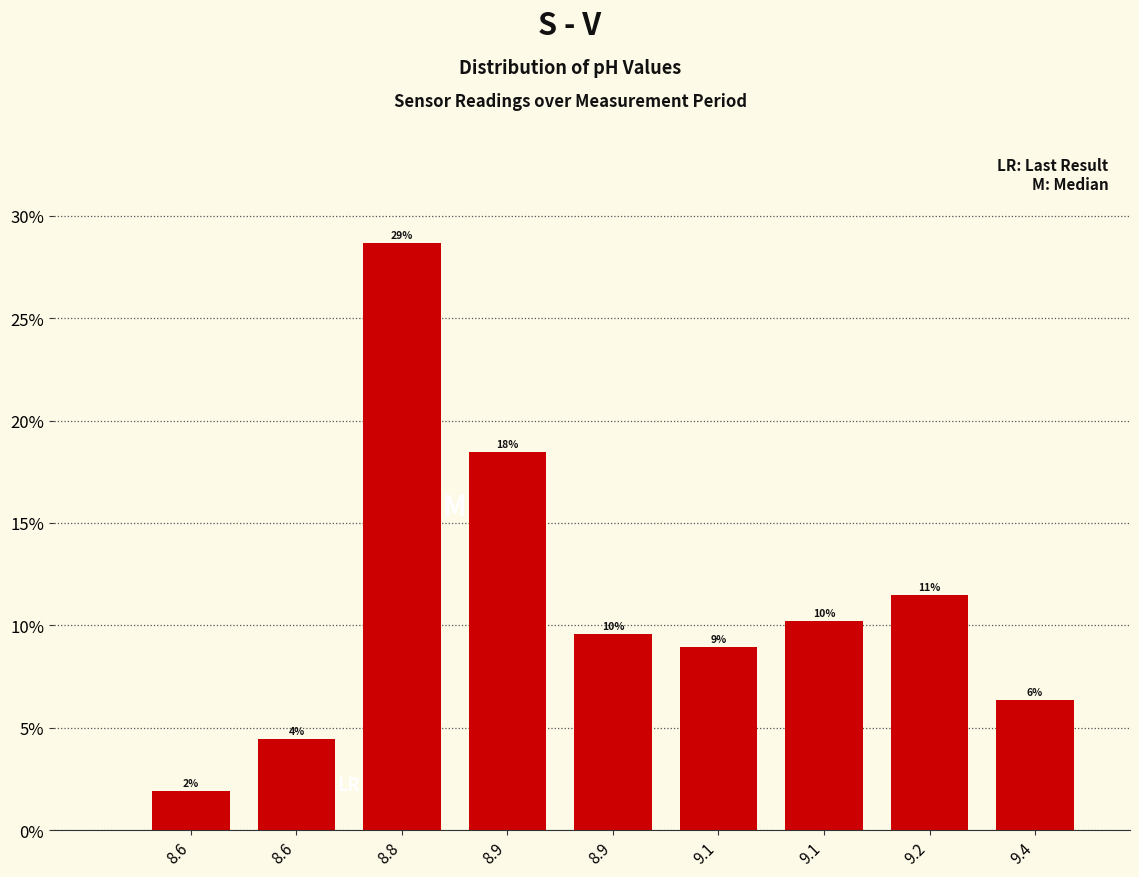

Does the chart contain any negative values?

No